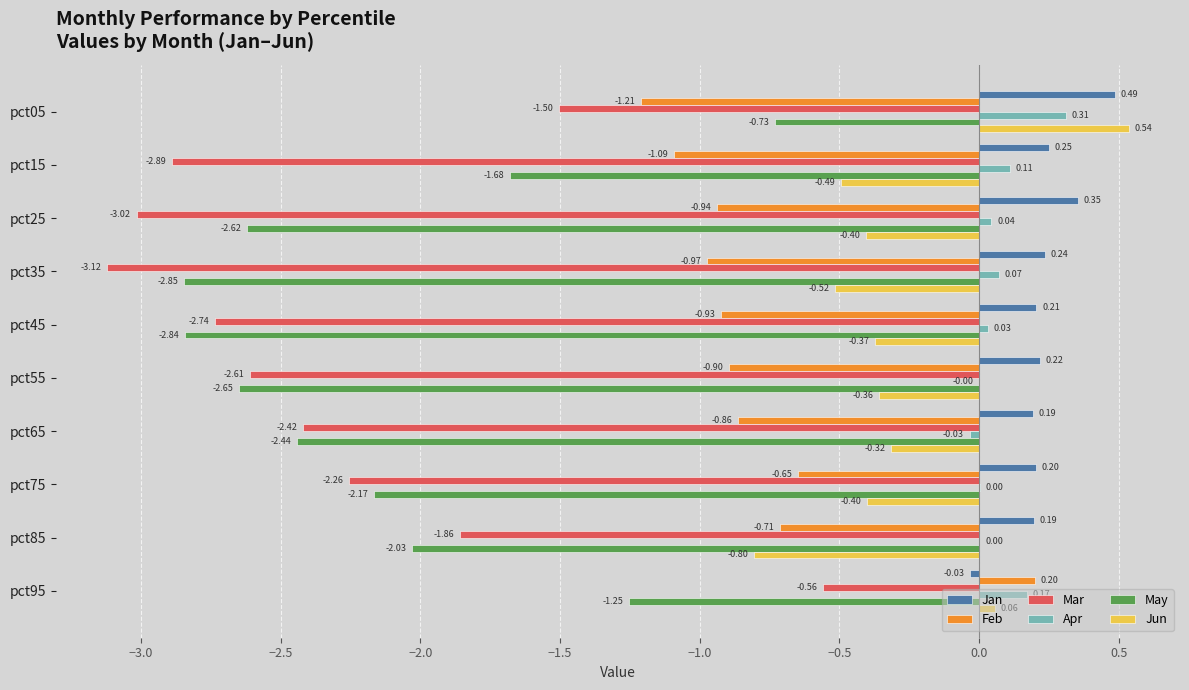

Between pct25 and pct65, which series saw the biggest shift?

Mar